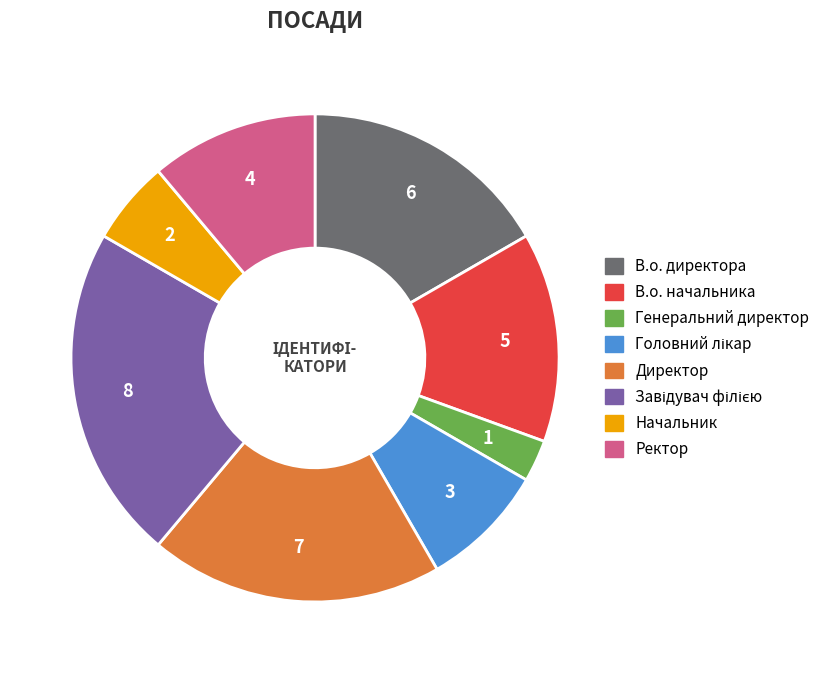

Which slice is the smallest?

Генеральний директор